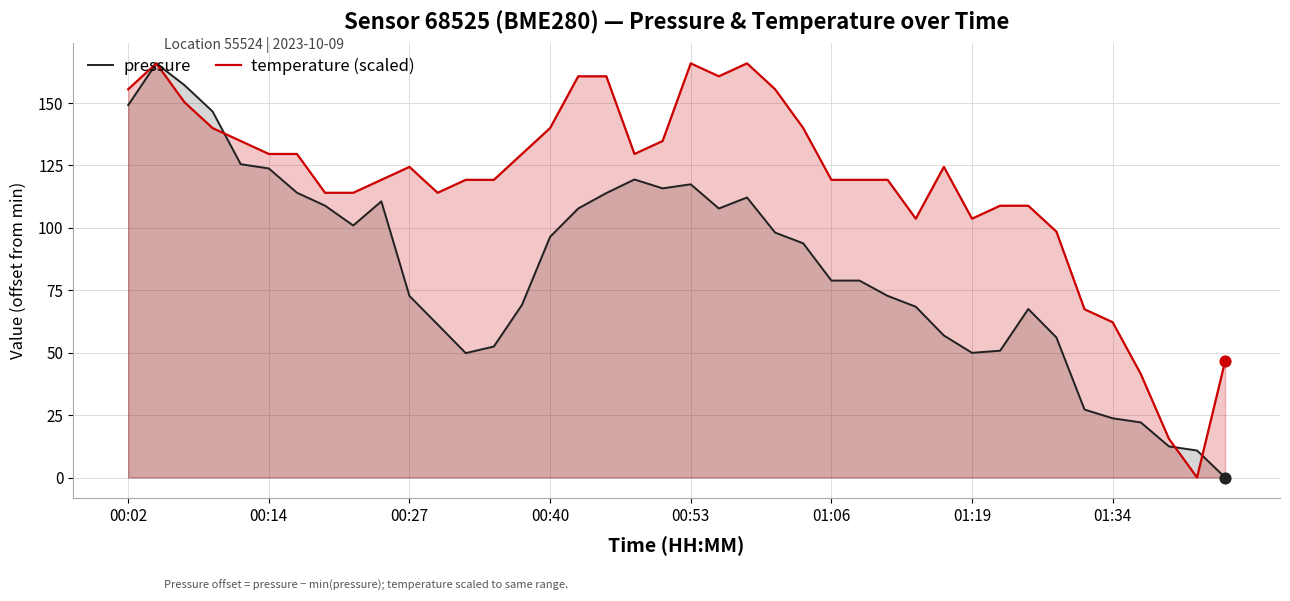

Which series has the largest total across all categories?

temperature (scaled)